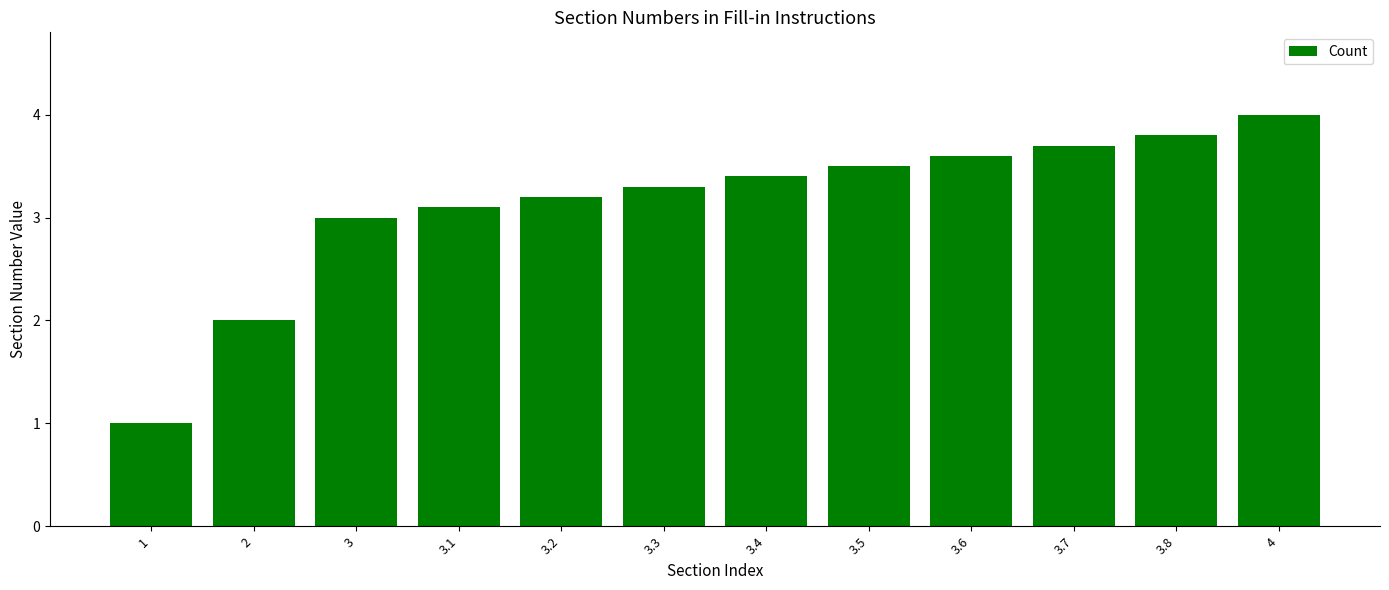

What is the change in value from 1 to 3.6?

+2.6